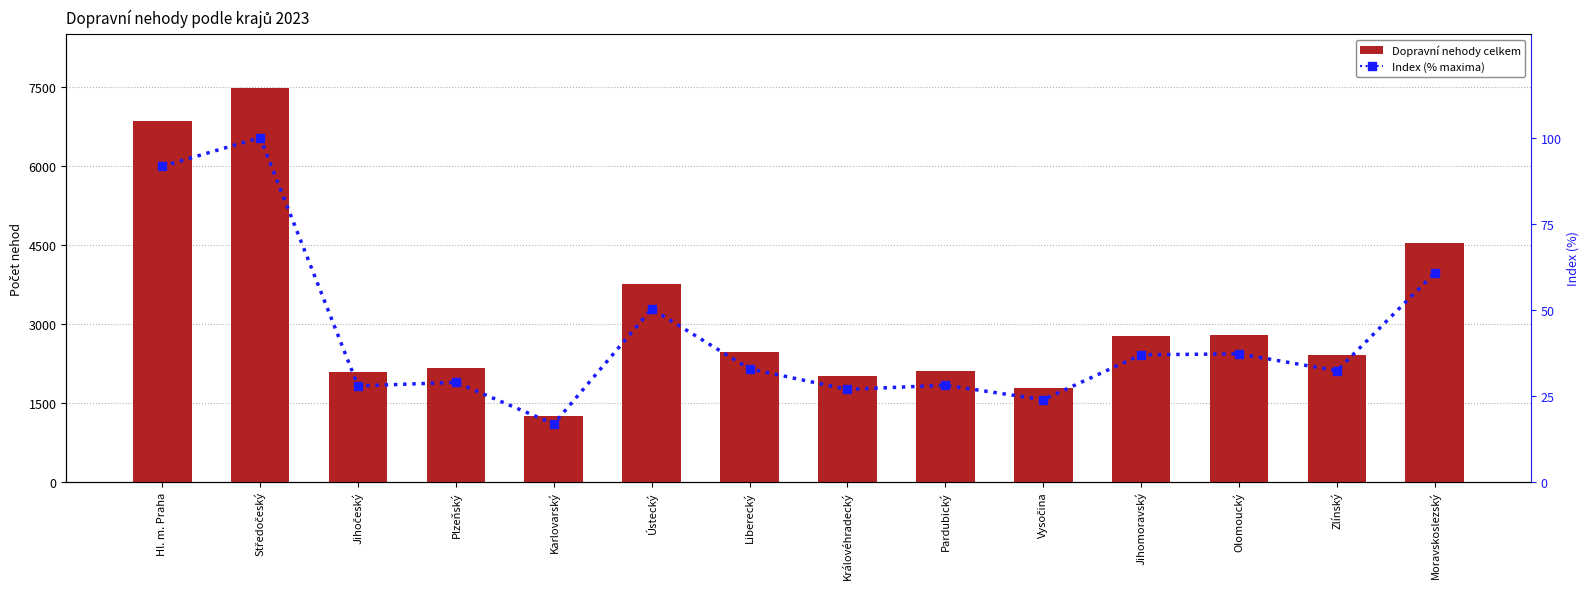

Which series has the largest total across all categories?

Dopravní nehody celkem